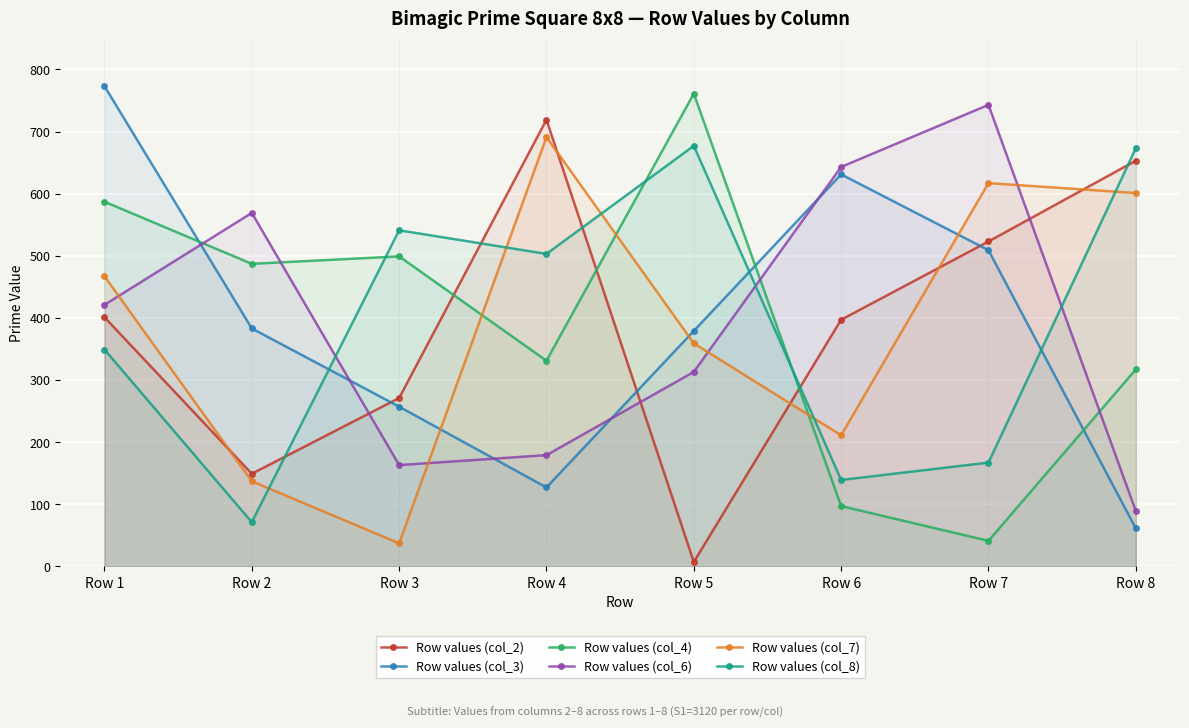

At which label is Row values (col_2) closest to 363?

Row 6